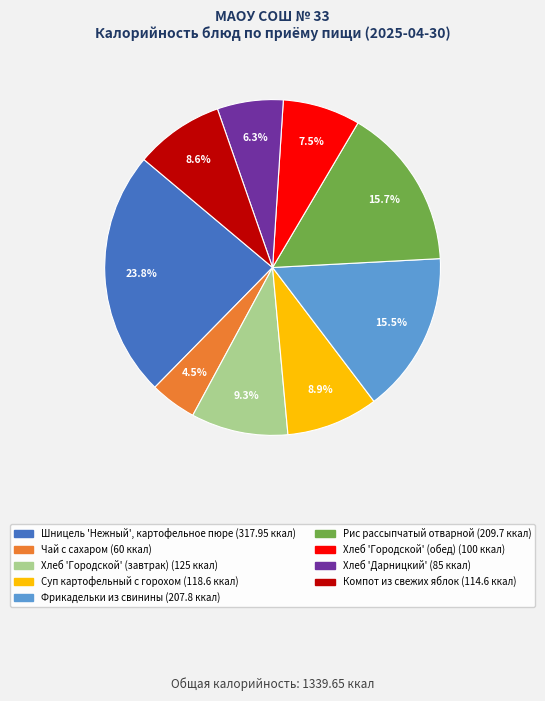

Between Шницель 'Нежный', картофельное пюре and Суп картофельный с горохом, which is larger?

Шницель 'Нежный', картофельное пюре